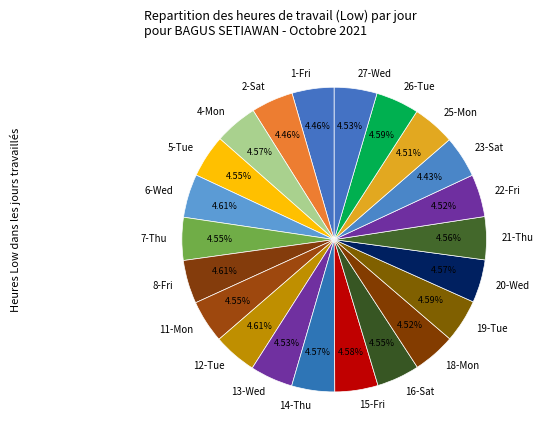

What is the ratio of the value at 21-Thu to the value at 4-Mon?

1.0